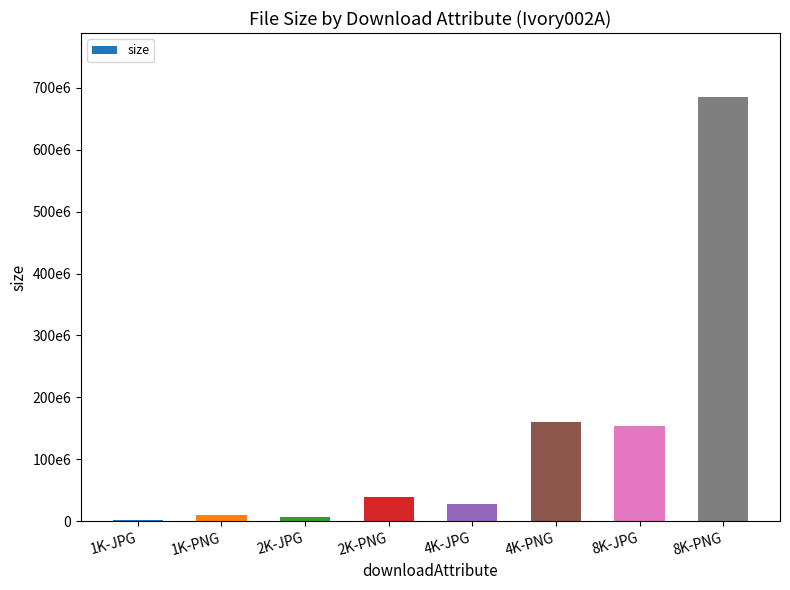

What is the average value?

135784771